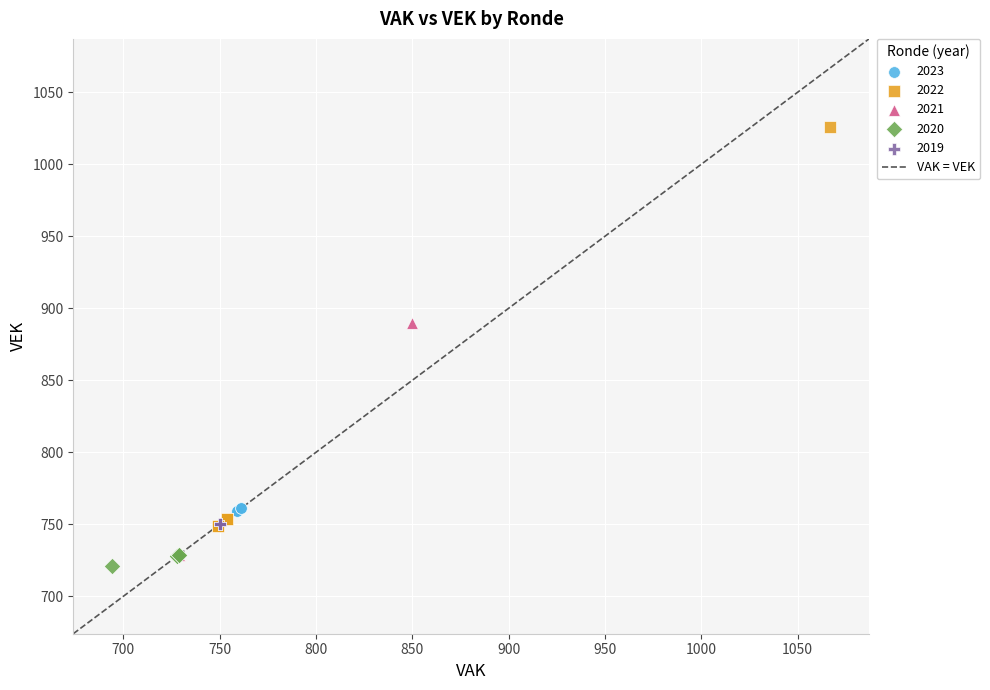

Which series reaches the maximum Y coordinate?

2022